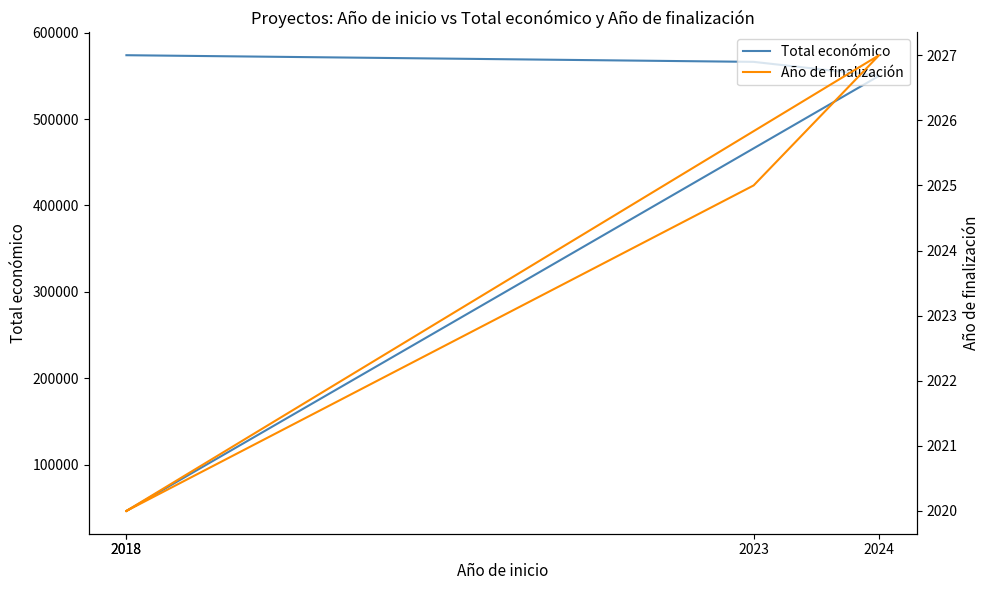

What is the difference between the maximum and minimum values in the Total económico series?

527700